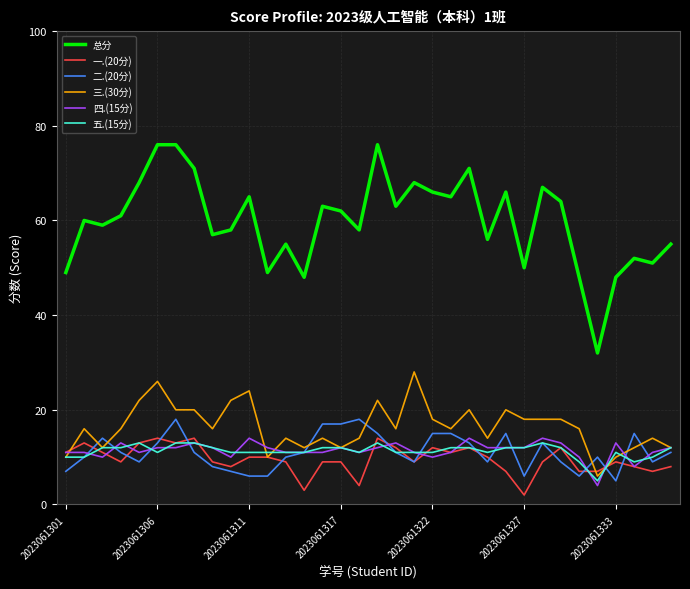

What is the difference between the maximum and minimum values in the 一.(20分) series?

12